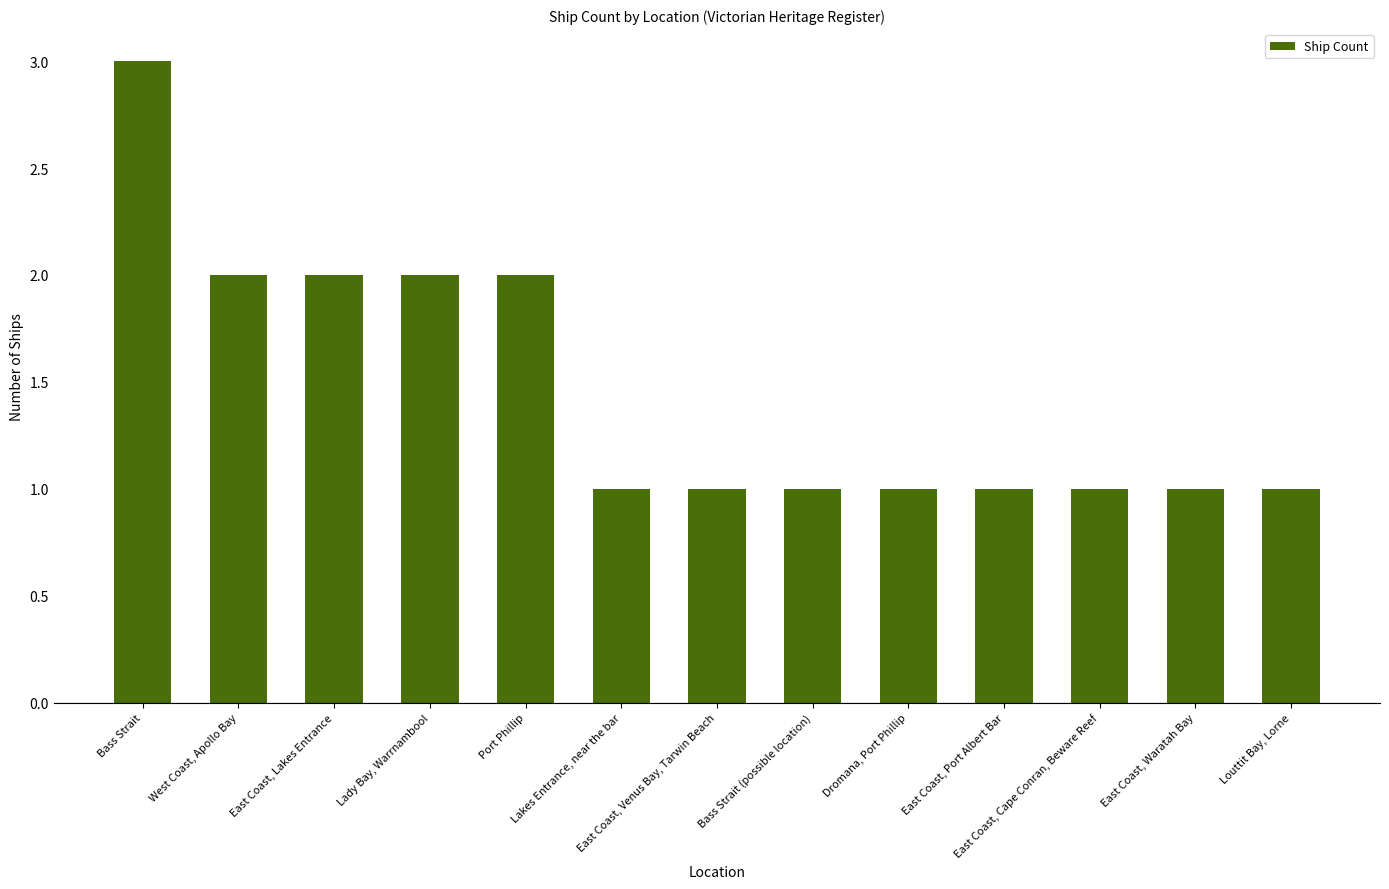

How many data points does each series have?

13